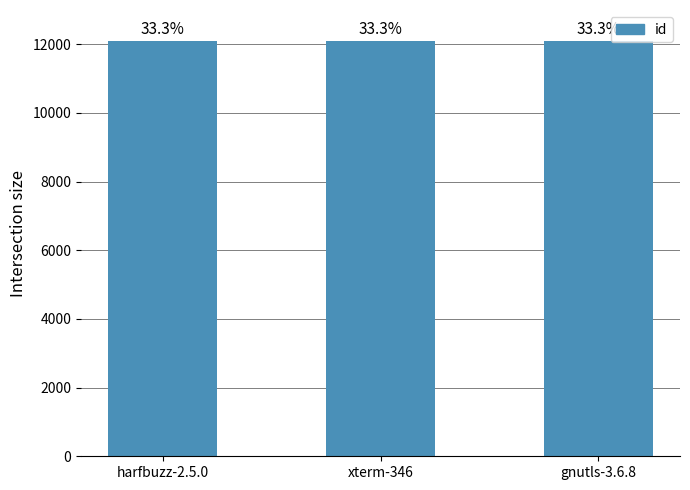

Which category has the lowest value across all series?

harfbuzz-2.5.0